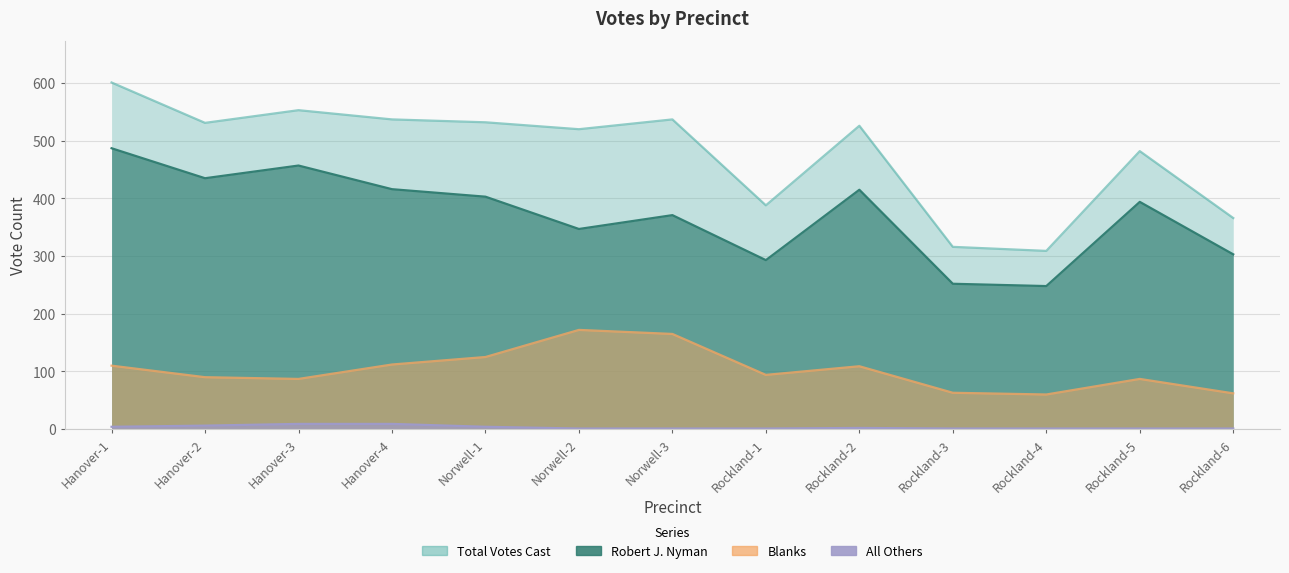

At which label does Blanks first exceed 94?

Hanover-1